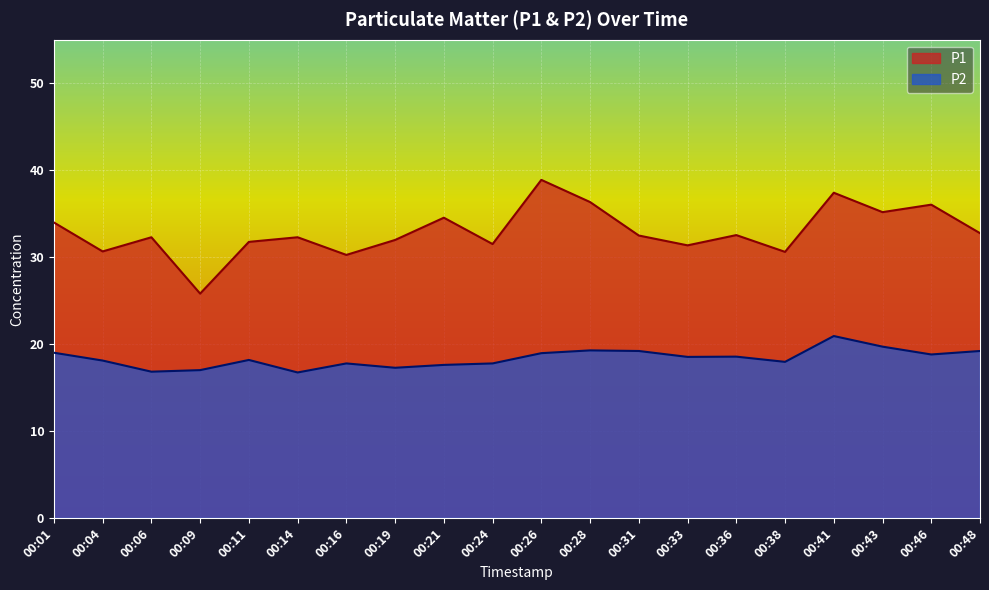

How many values in the P1 series exceed 32?

12